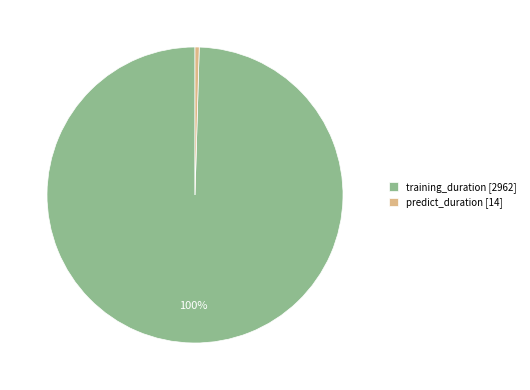

Do training_duration [2962] and predict_duration [14] together represent more than half of the pie?

Yes